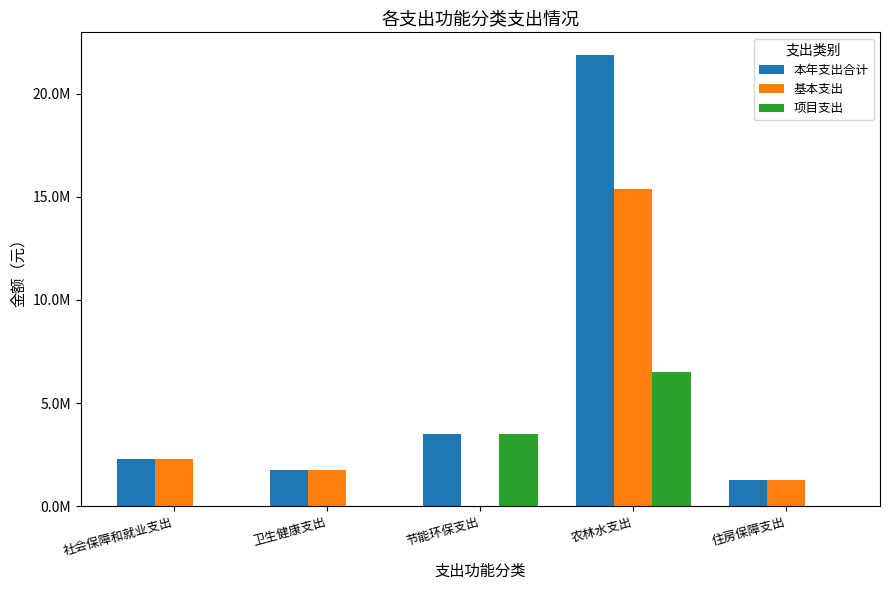

What is the maximum value for 基本支出?

15385310.6